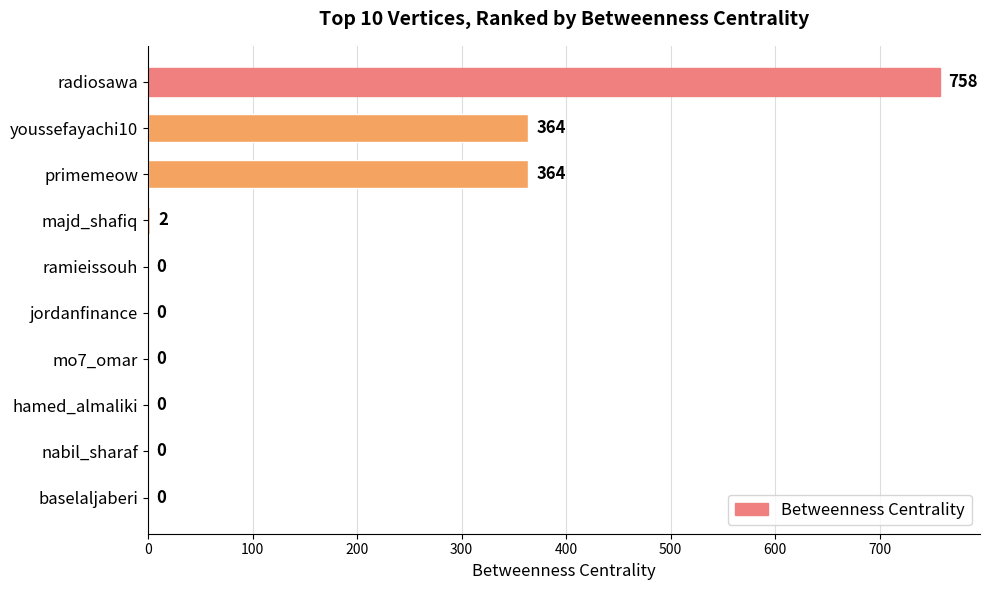

Which has a higher value, mo7_omar or primemeow?

primemeow